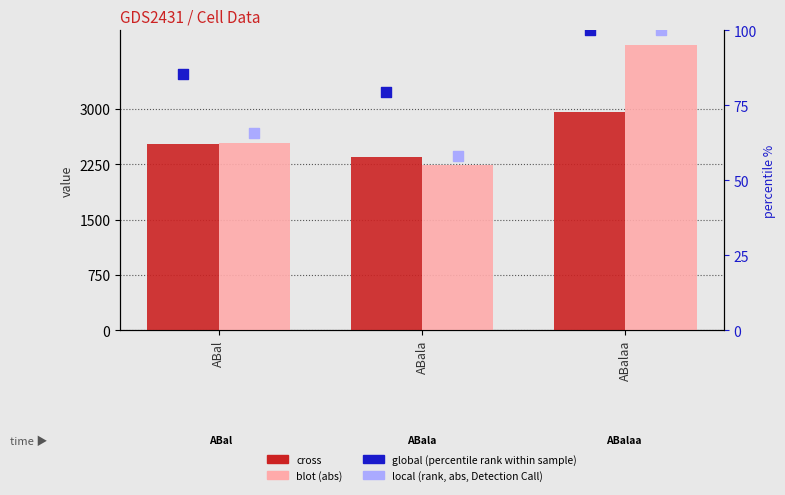

What are all the series names shown in the legend?

cross, blot (abs), global (percentile rank), local (rank, abs)